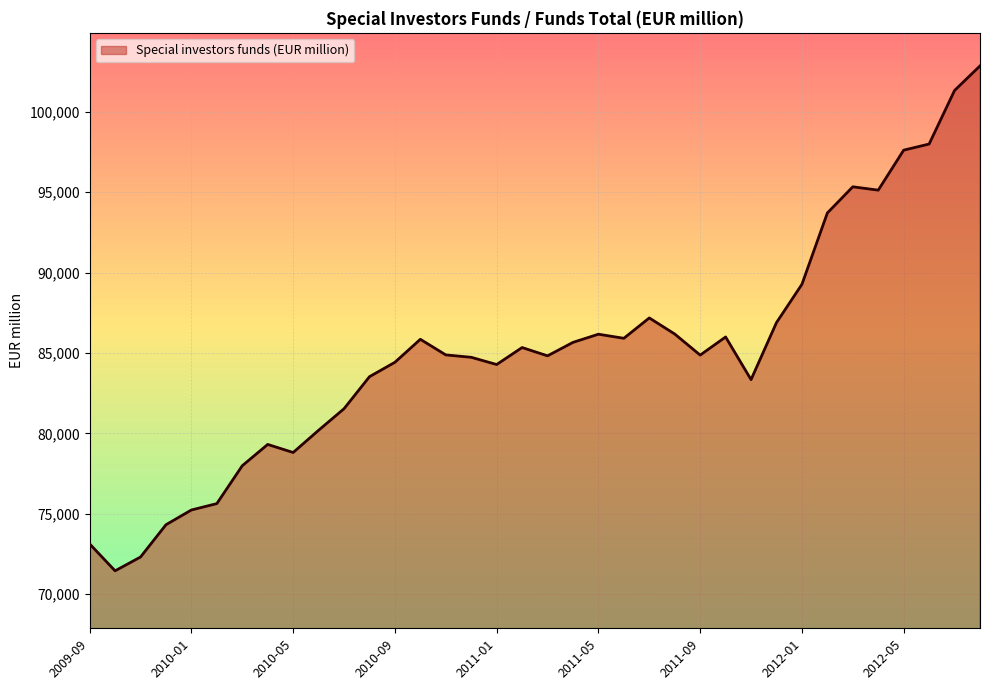

What is the minimum value shown in the chart?

71451